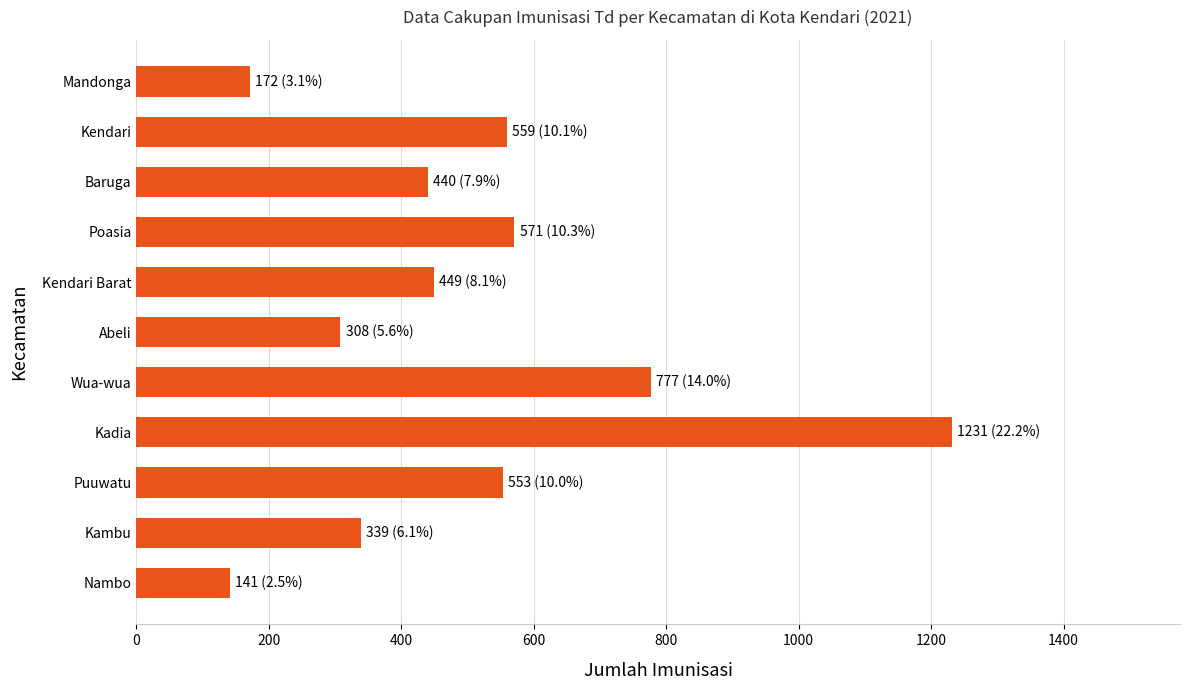

At which category does the chart reach its minimum across all series?

Nambo